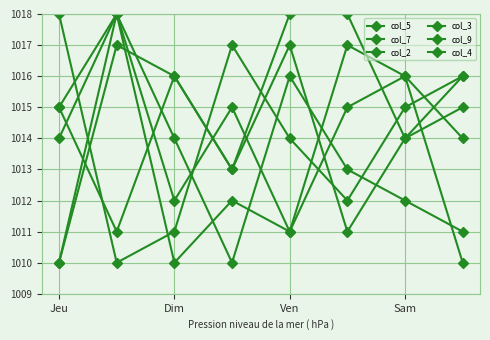

At which label is col_3 closest to 1014?

Dim